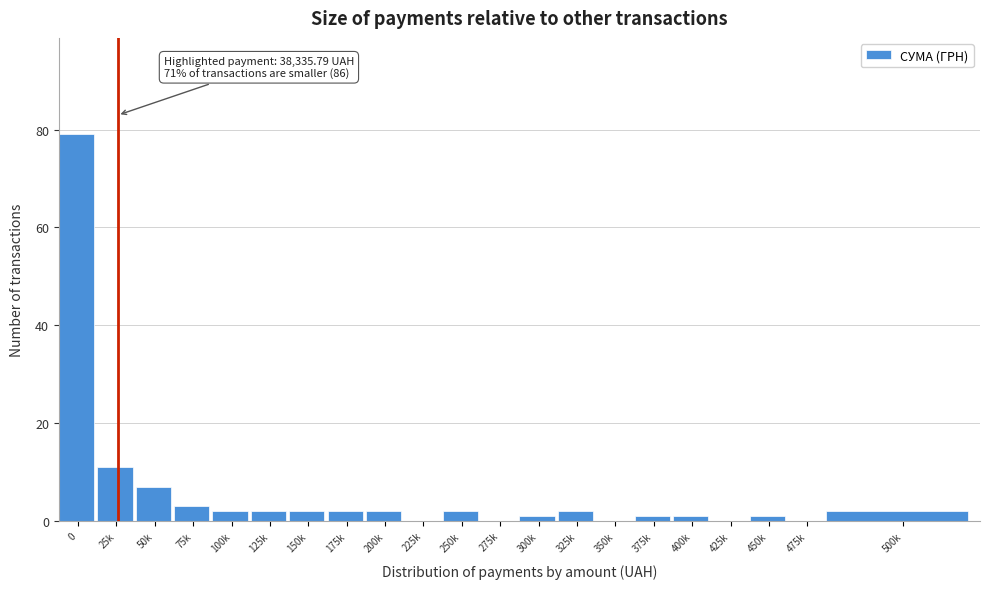

Reading left to right, what are all the values shown in this chart?

0=79	25k=11	50k=7	75k=3	100k=2	125k=2	150k=2	175k=2	200k=2	225k=0	250k=2	275k=0	300k=1	325k=2	350k=0	375k=1	400k=1	425k=0	450k=1	475k=0	500k=2